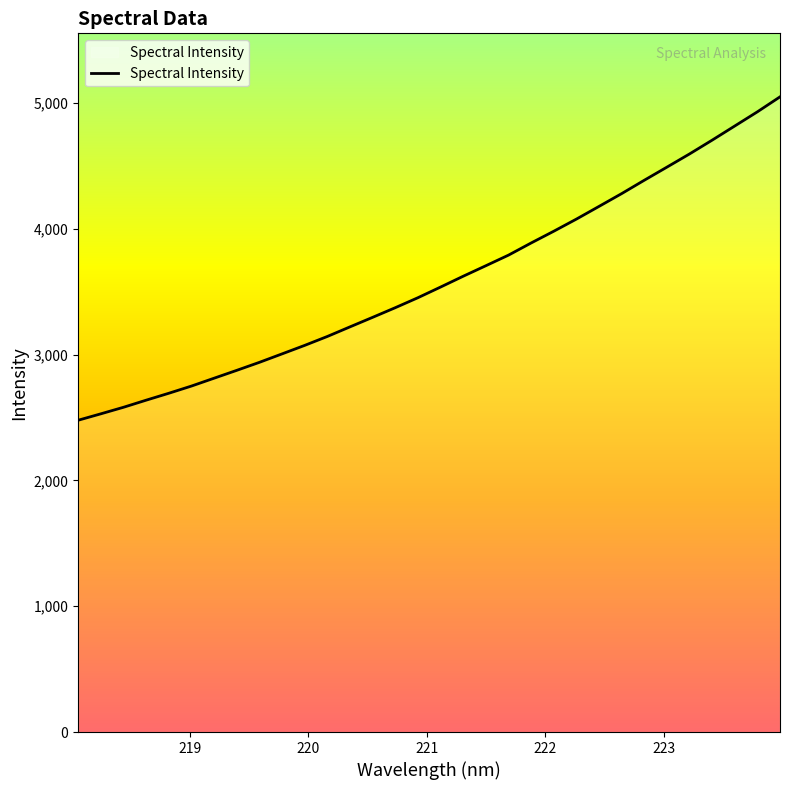

What is the smallest value displayed?

2478.2